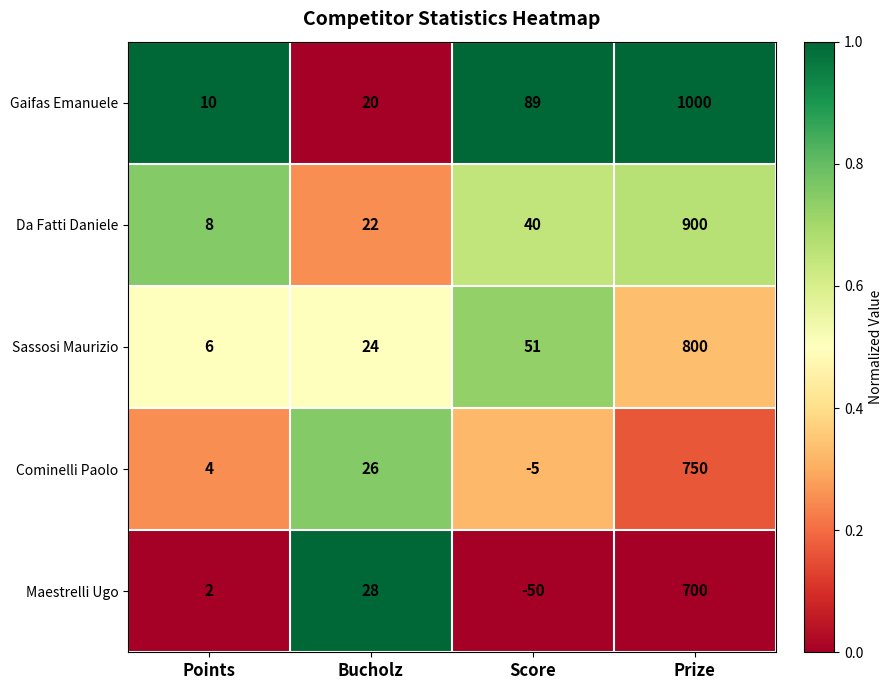

List the series in order of their peak value, highest first.

Gaifas Emanuele, Da Fatti Daniele, Sassosi Maurizio, Cominelli Paolo, Maestrelli Ugo